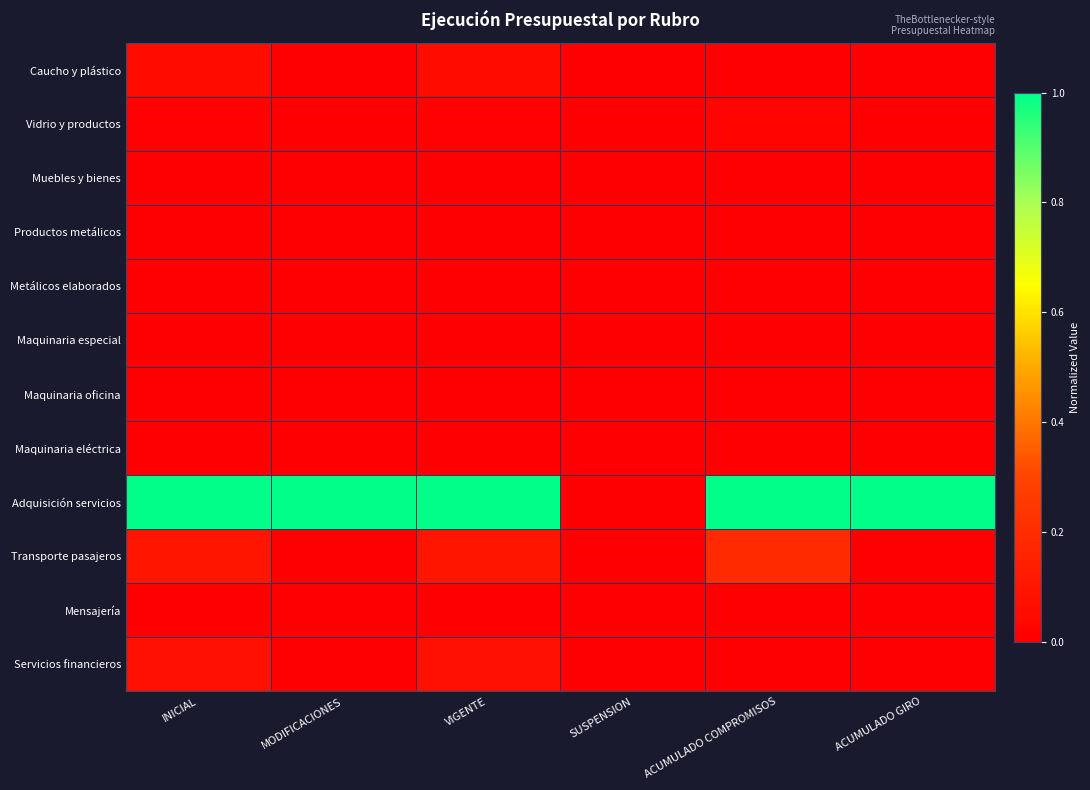

Which series has the largest total across all categories?

Adquisición servicios